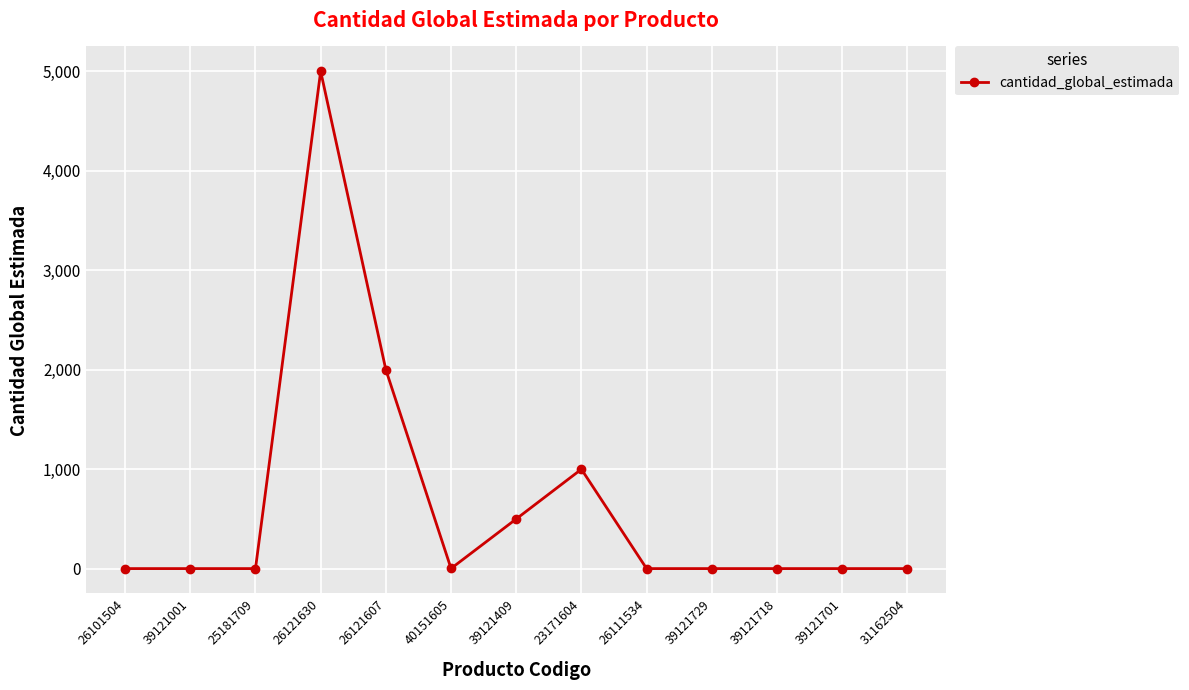

Which category has the highest value across all series?

26121630